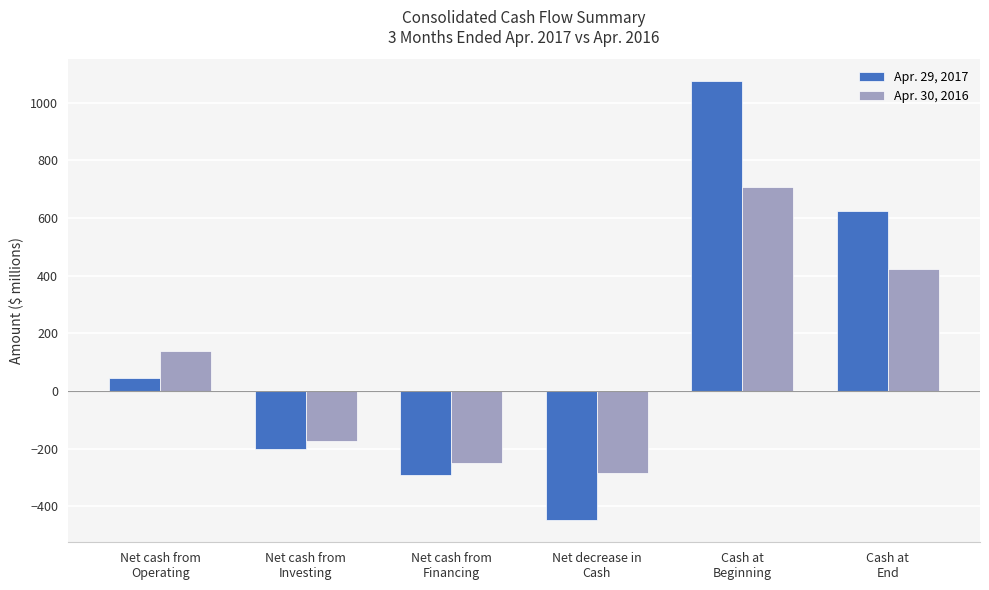

What is the highest value of the Apr. 30, 2016 series?

707